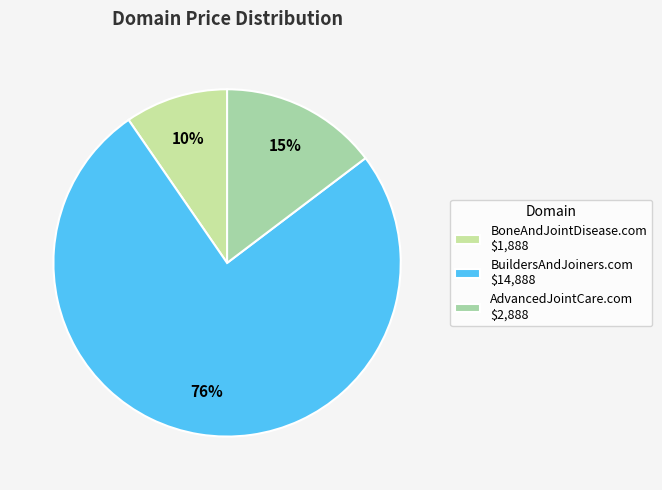

Does any single category account for the majority?

Yes